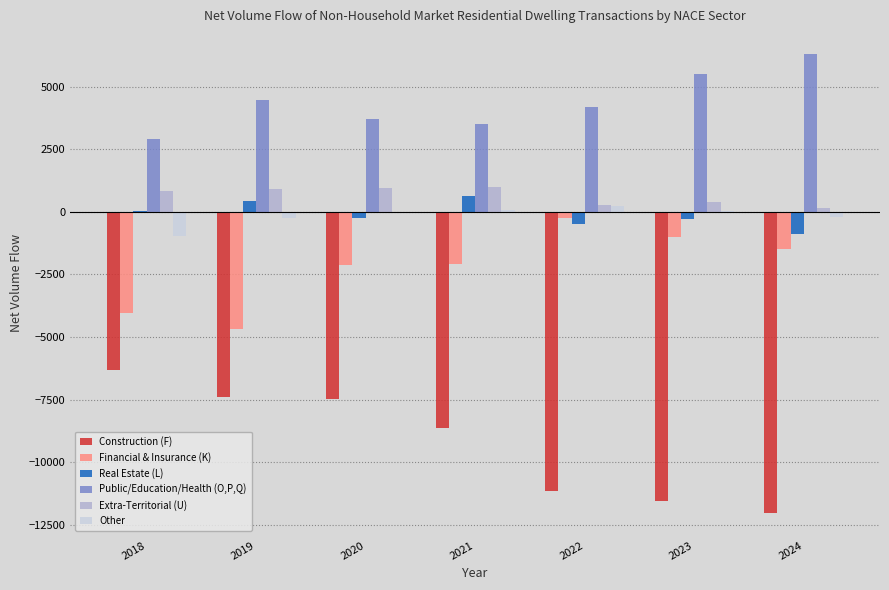

Where is Extra-Territorial (U) nearest to the value 572?

2023